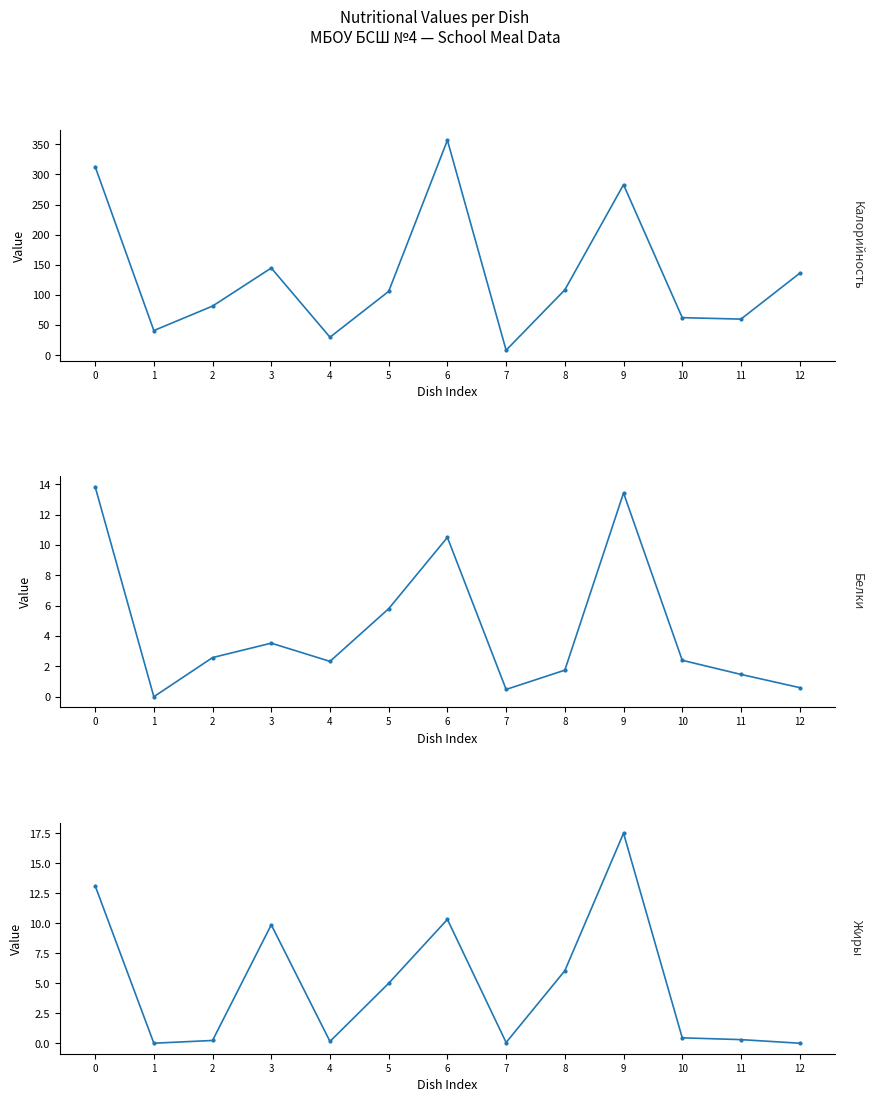

True or false: Калорийность has a value of 28.4 at 5.

False